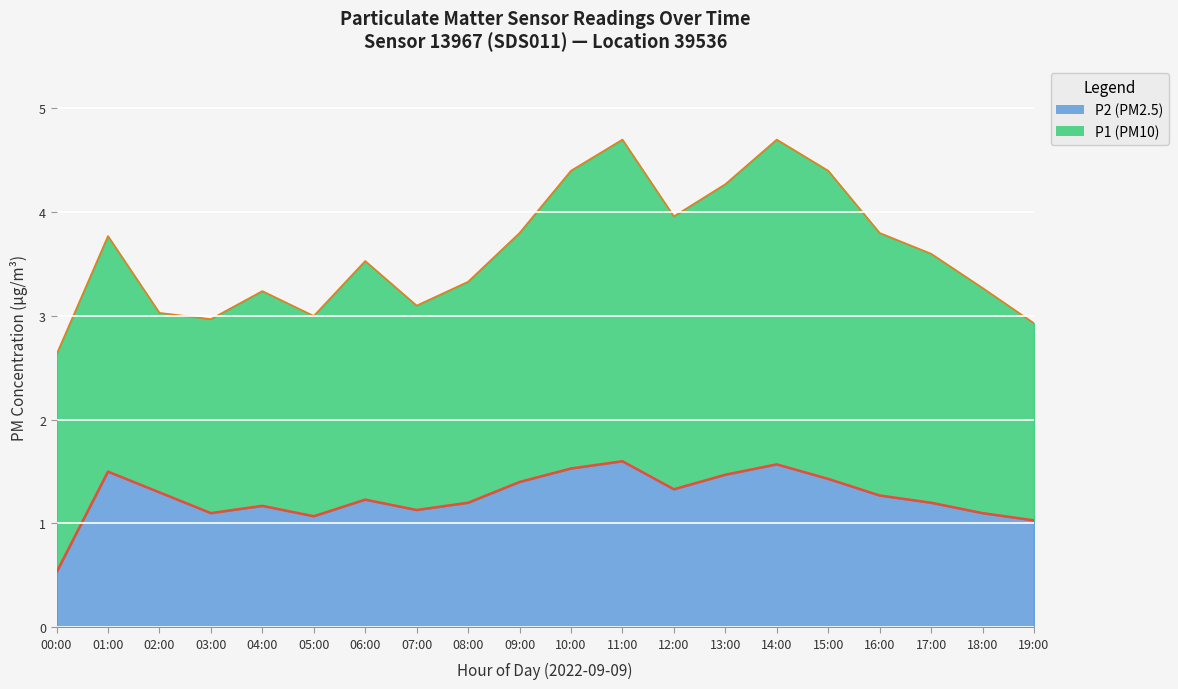

What is the average value?

1.3